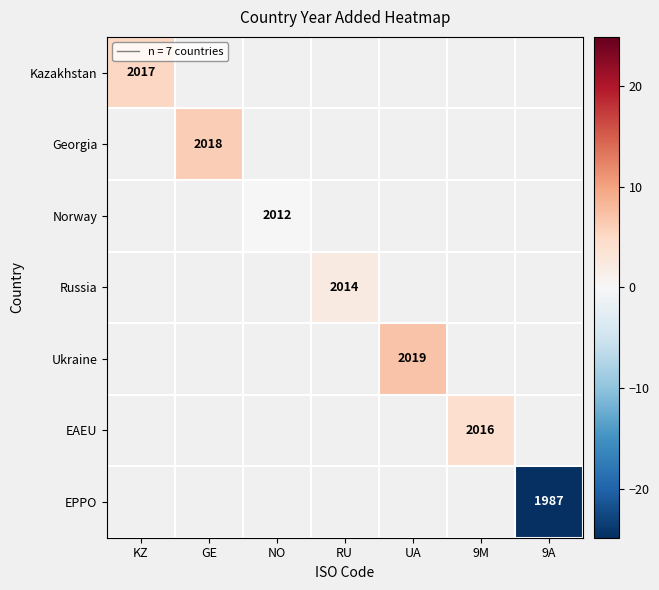

Rank the series at RU from highest to lowest value.

Kazakhstan, Georgia, Norway, Russia, Ukraine, EAEU, EPPO